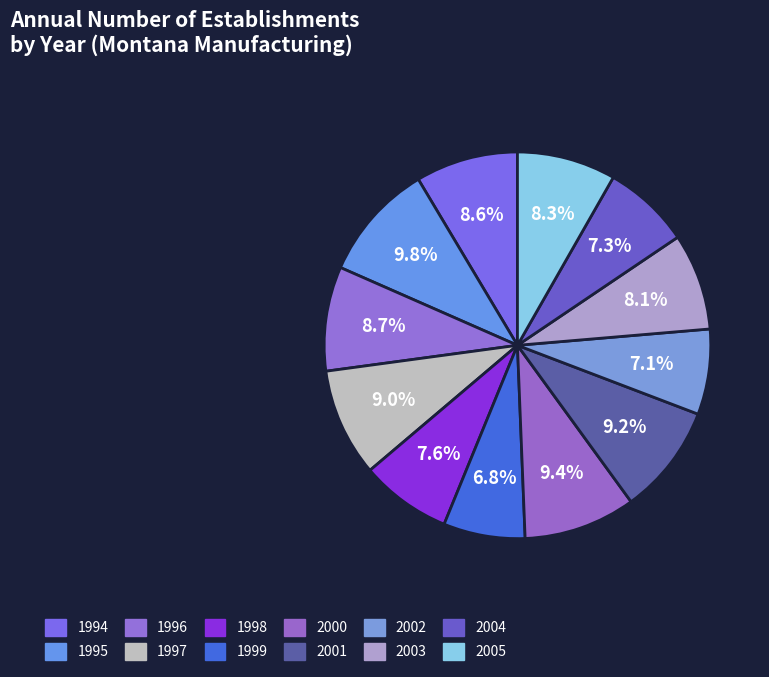

What is the ratio of the value at 1999 to the value at 2000?

0.7